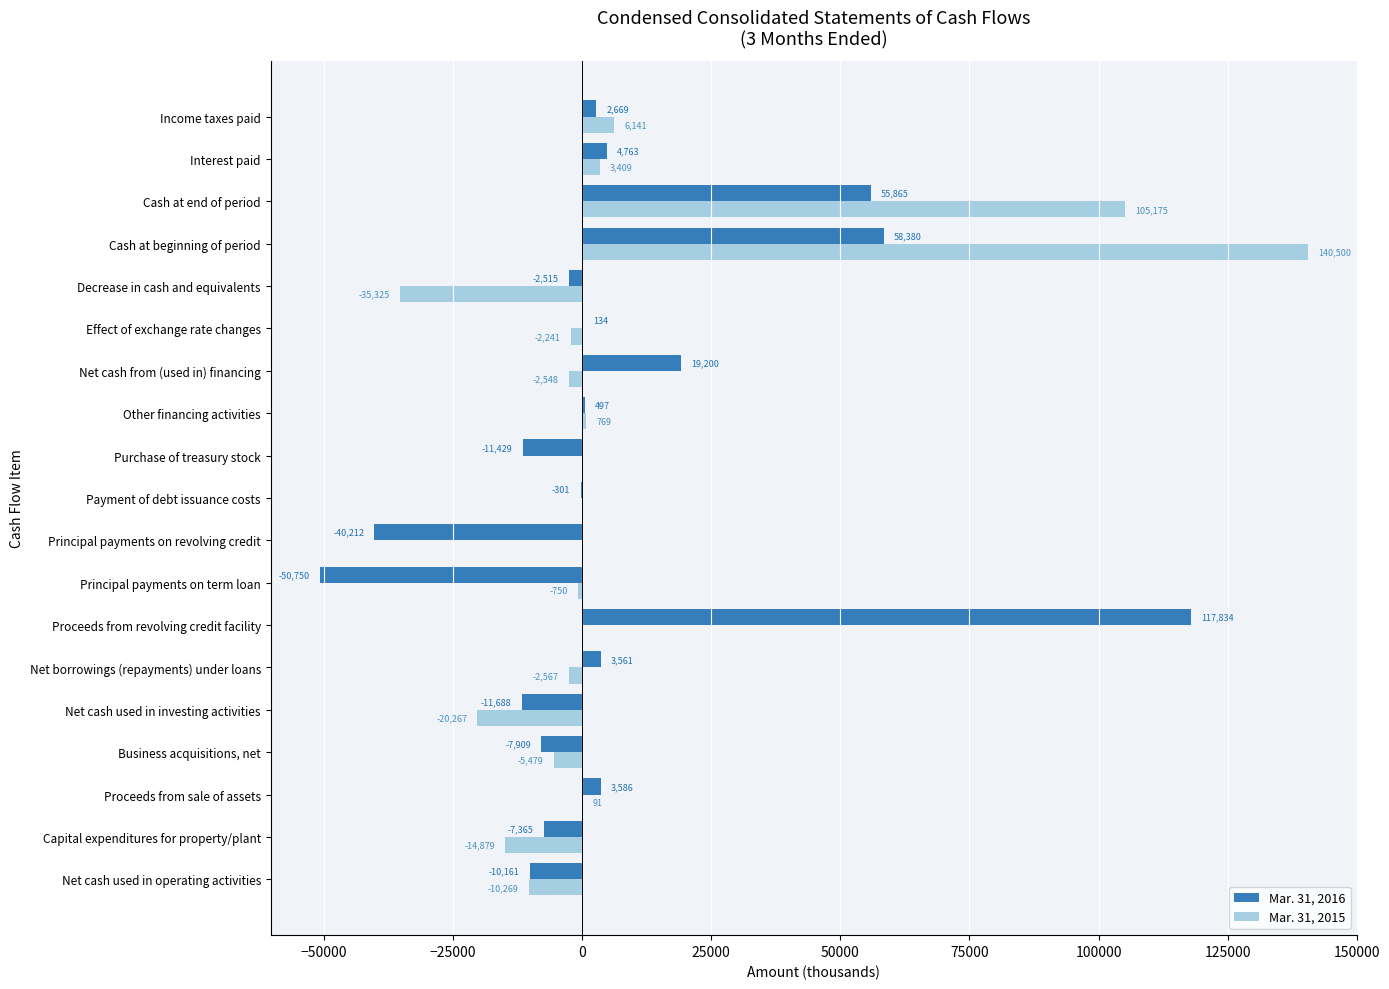

Which series has the largest range (max minus min)?

Mar. 31, 2015